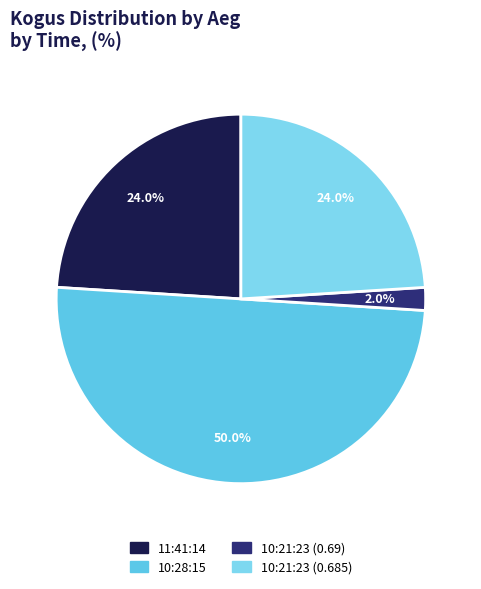

Between 10:21:23 (0.685) and 11:41:14, which is larger?

10:21:23 (0.685)